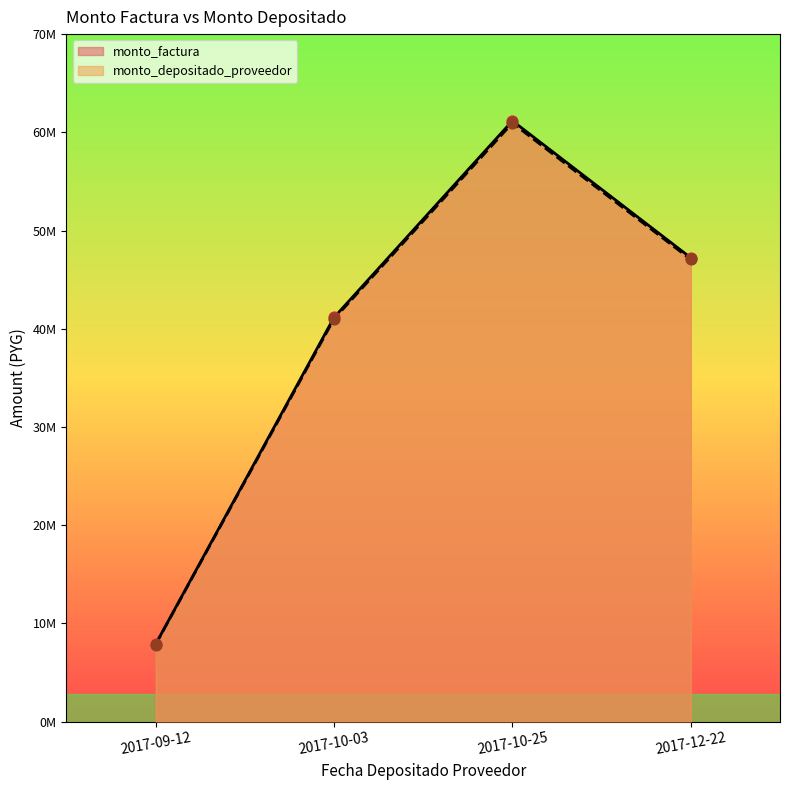

What are all the series names shown in the legend?

monto_factura, monto_depositado_proveedor